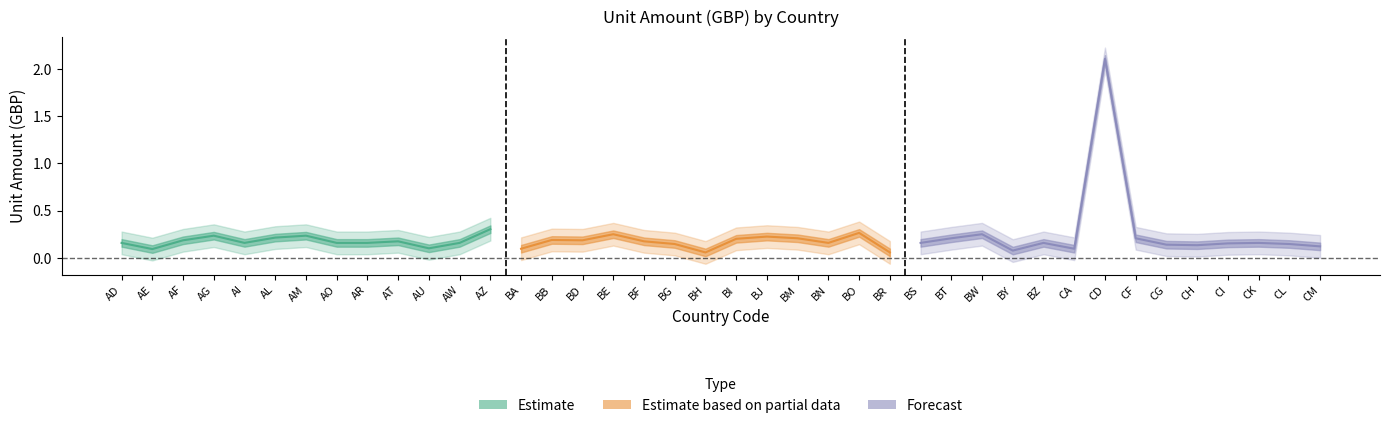

List the labels in order of value, smallest first.

BH, BR, BY, AE, BA, CA, AU, CM, CH, CG, BG, CL, CI, AD, AI, AO, AR, AW, BN, BS, BZ, CK, AT, BF, AF, BD, BB, BI, BM, BT, CF, AL, BJ, AG, AM, BE, BW, BO, AZ, CD